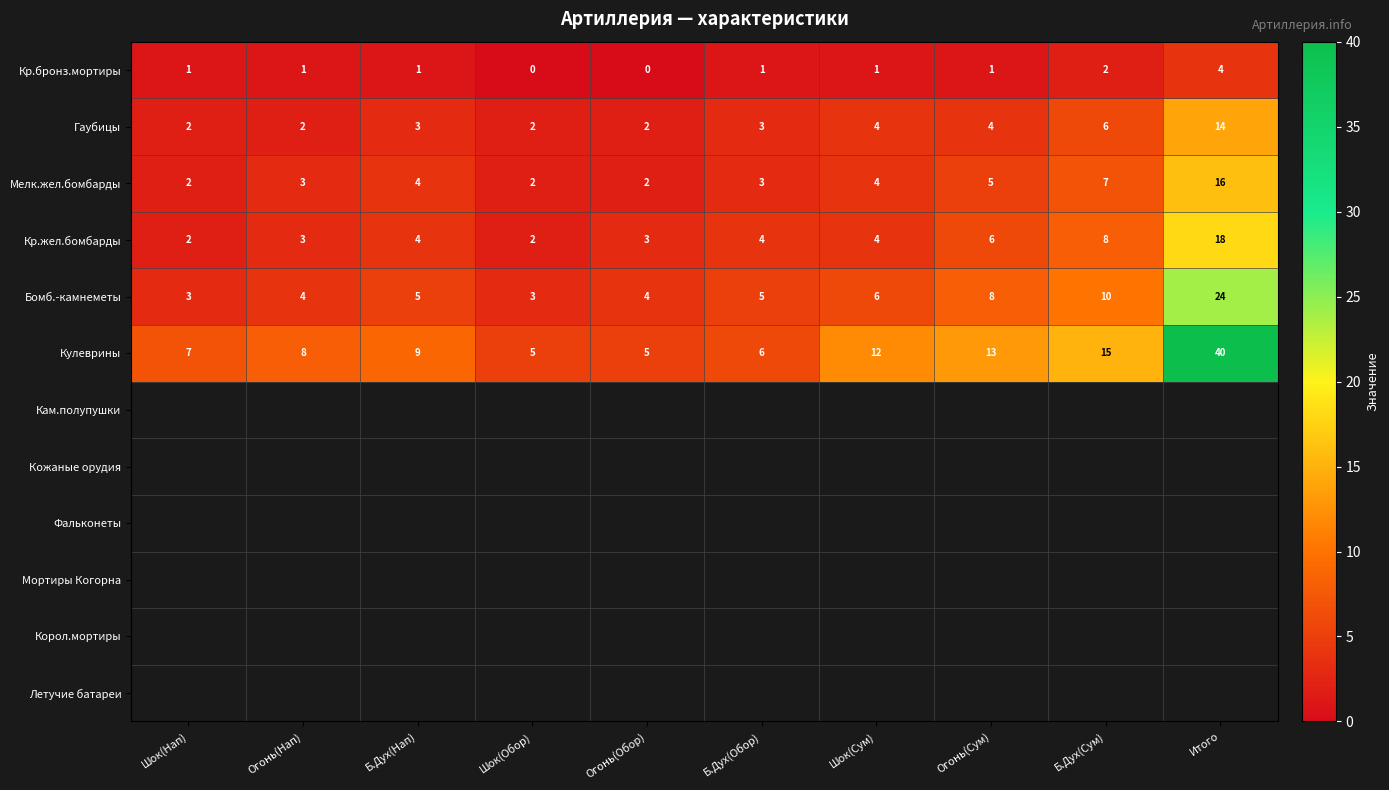

List the series in order of their peak value, lowest first.

Кр.бронз.мортиры, Гаубицы, Мелк.жел.бомбарды, Кр.жел.бомбарды, Бомб.-камнеметы, Кулеврины